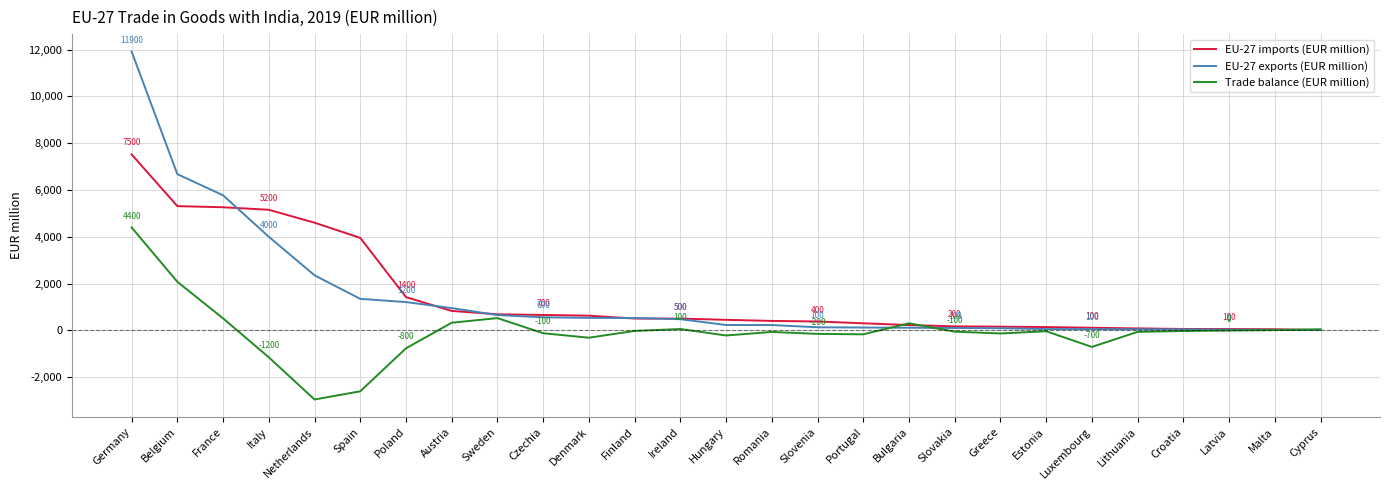

True or false: EU-27 imports (EUR million) has a value of 4602.0 at Netherlands.

True